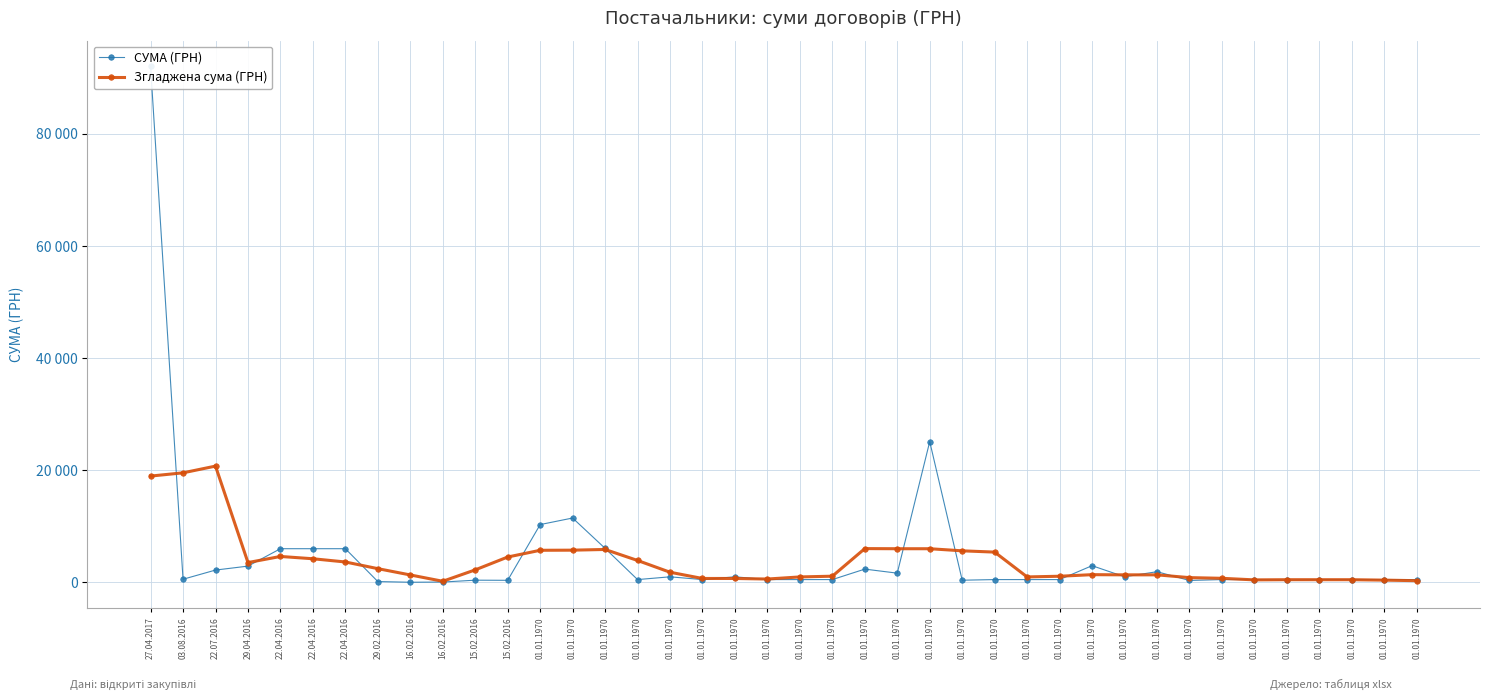

Between which two adjacent categories do Згладжена сума (ГРН) and СУМА (ГРН) first intersect?

27.04.2017 and 03.08.2016